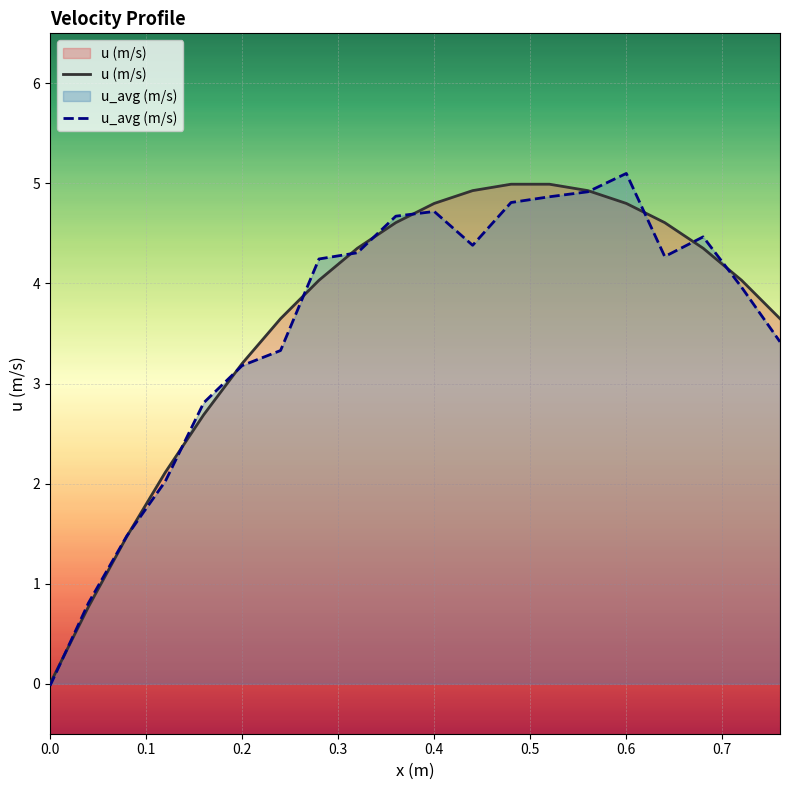

What are all the series names shown in the legend?

u (m/s), u_avg (m/s)